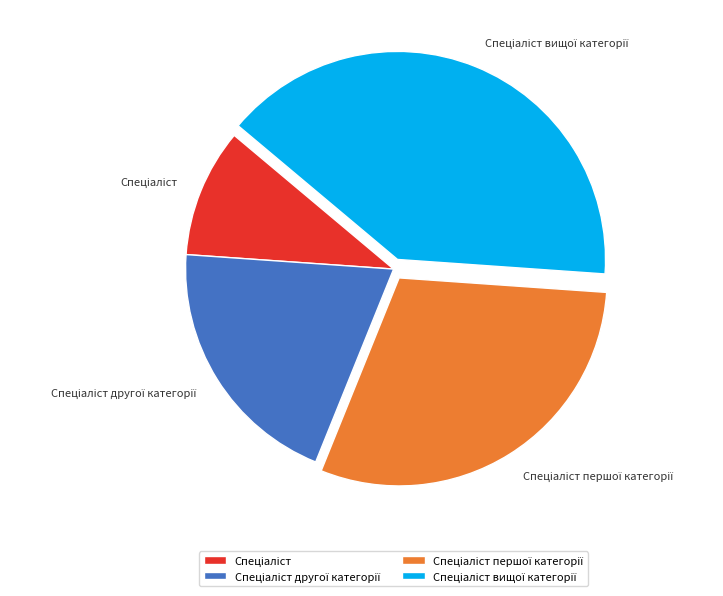

Does any single category account for the majority?

No